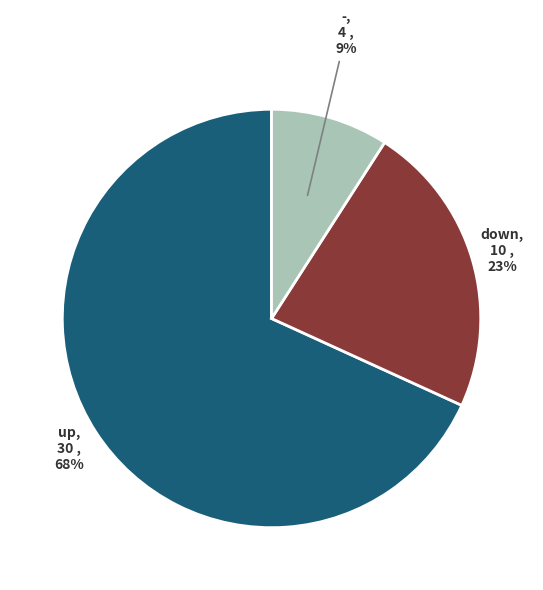

Do down and up together represent more than half of the pie?

Yes